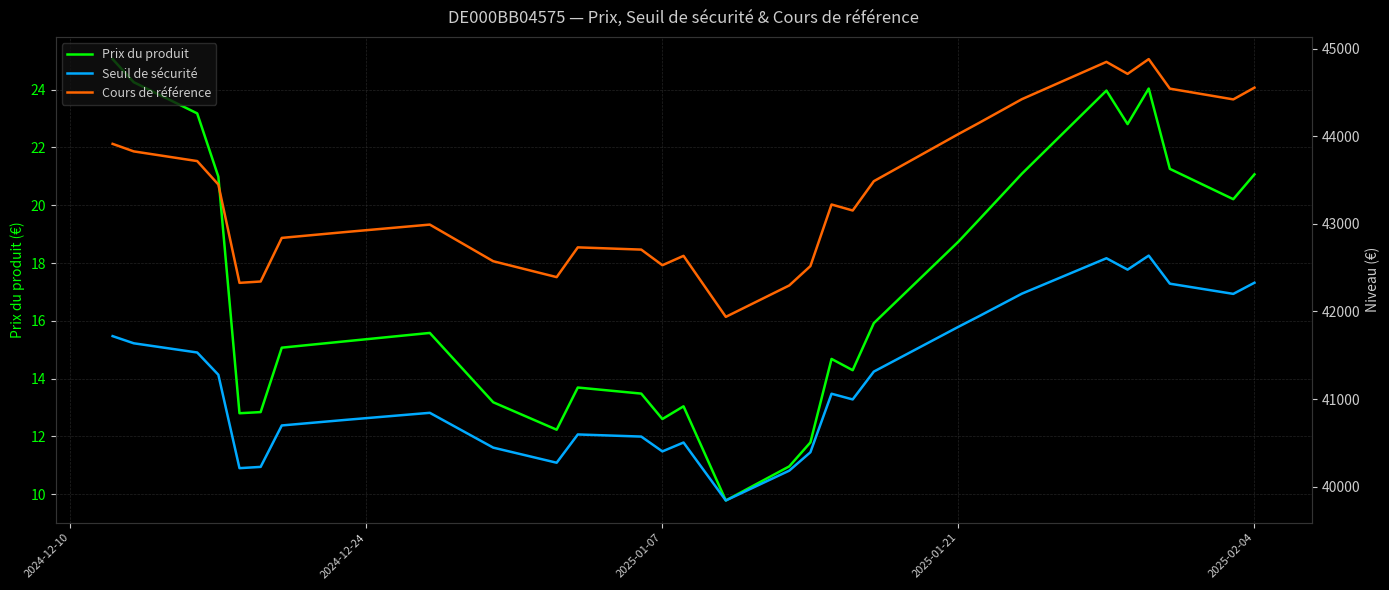

How many interior local valleys does the Prix du produit series have?

7